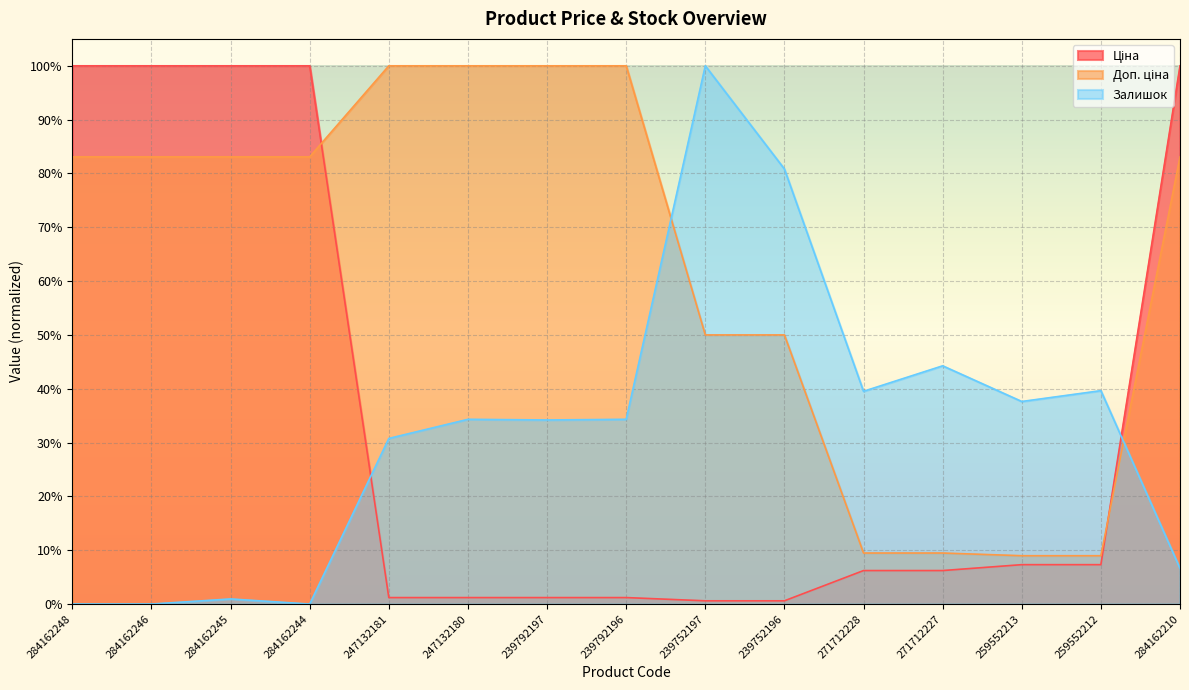

What position from the left is 284162210?

15